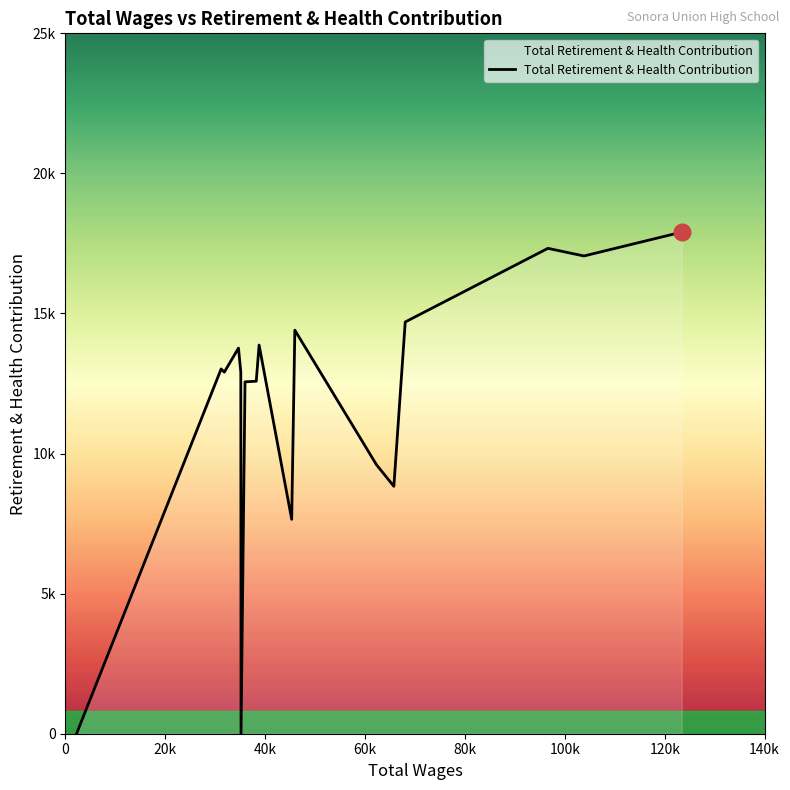

Does the chart display data point markers on the line(s)?

No